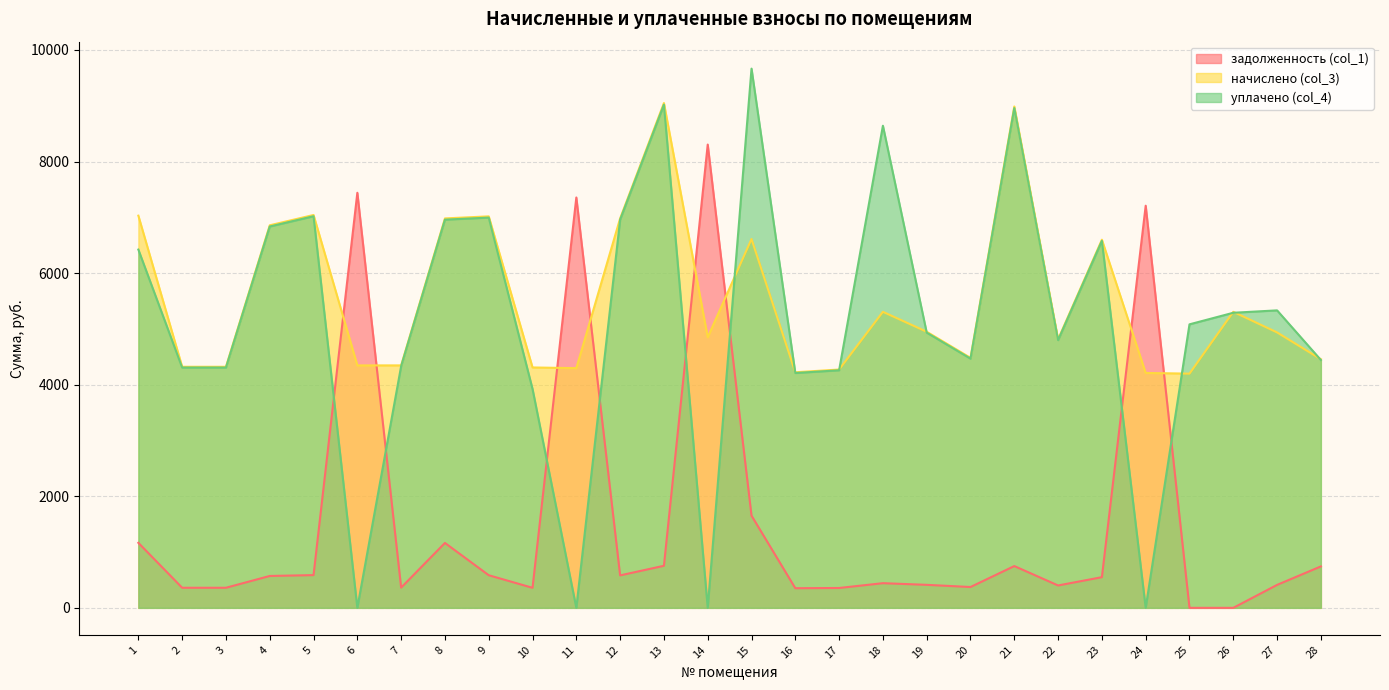

What is the sum of all задолженность (col_1) values?

43603.0